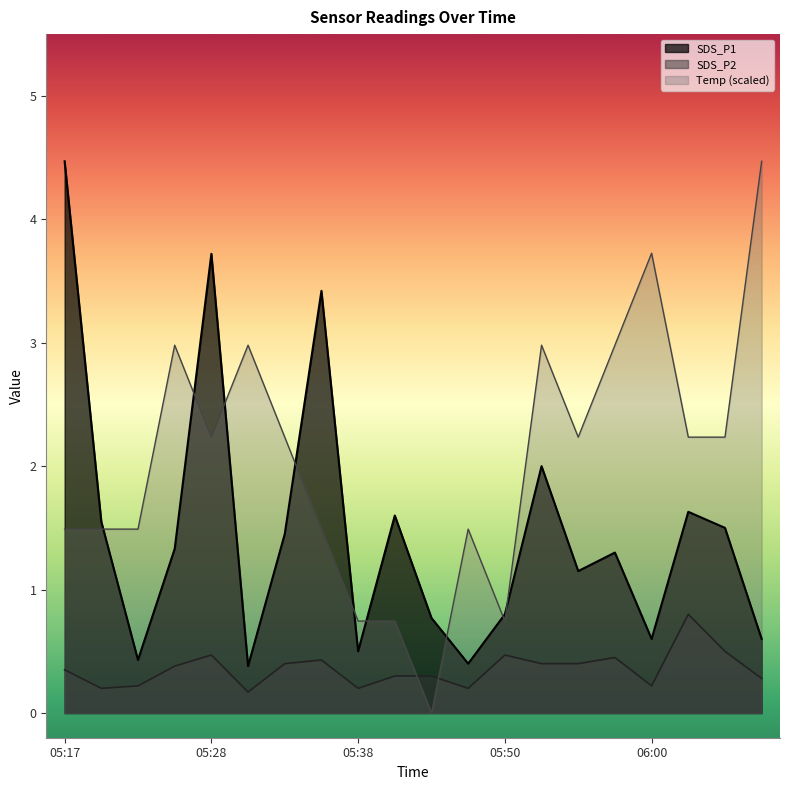

Which series has the largest range (max minus min)?

Temp (scaled)